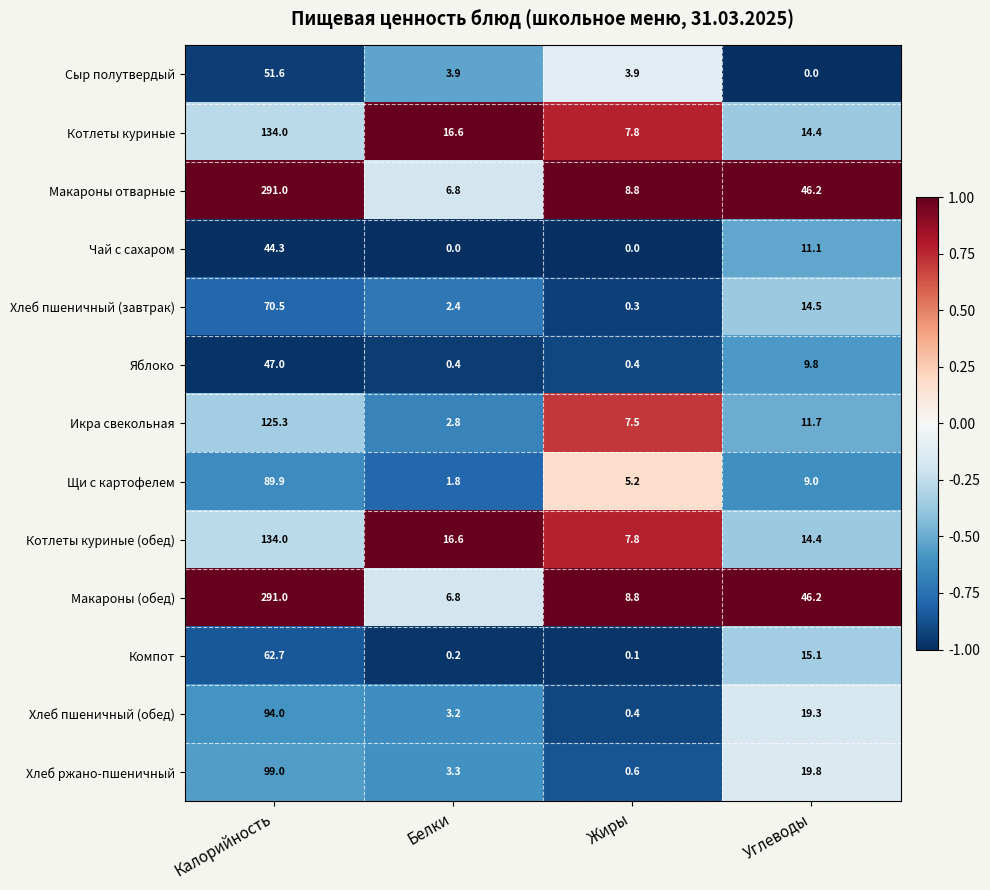

True or false: Яблоко has a value of 78.2 at Калорийность.

False